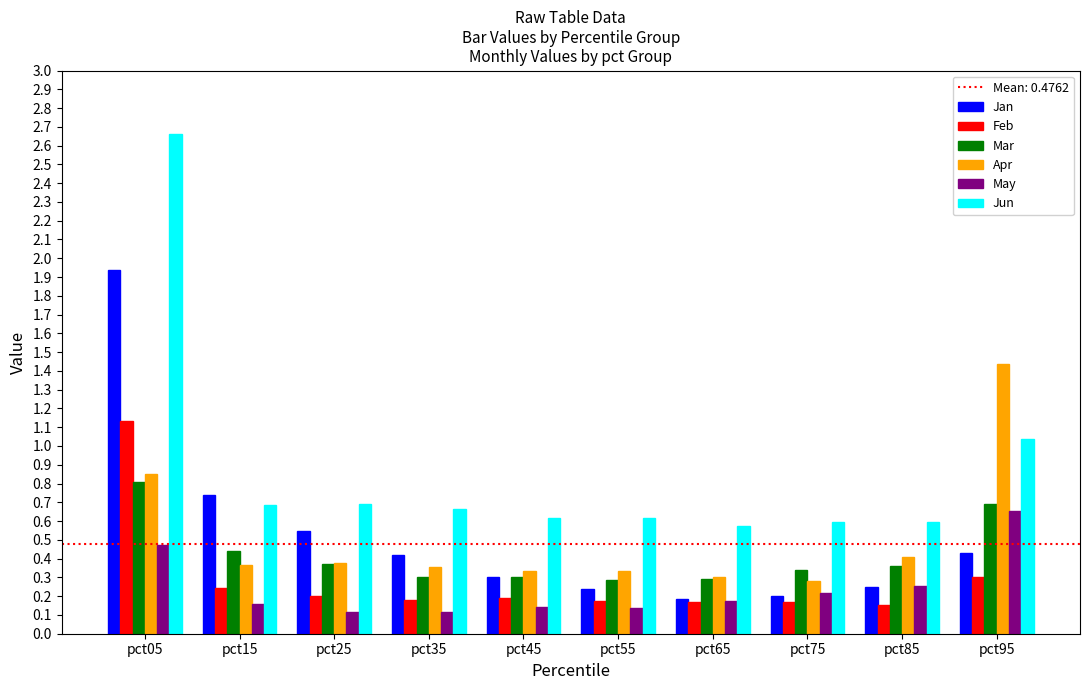

Which series has the largest total across all categories?

Jun